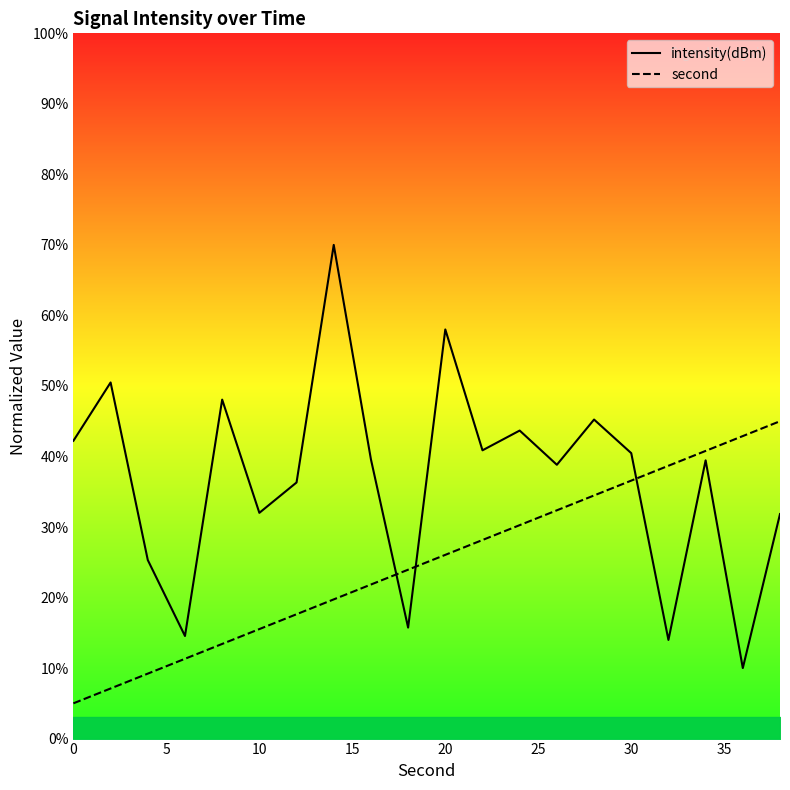

Rank the categories by intensity(dBm) value from lowest to highest.

36, 32, 6, 18, 4, 38, 10, 12, 26, 34, 16, 30, 22, 0, 24, 28, 8, 2, 20, 14